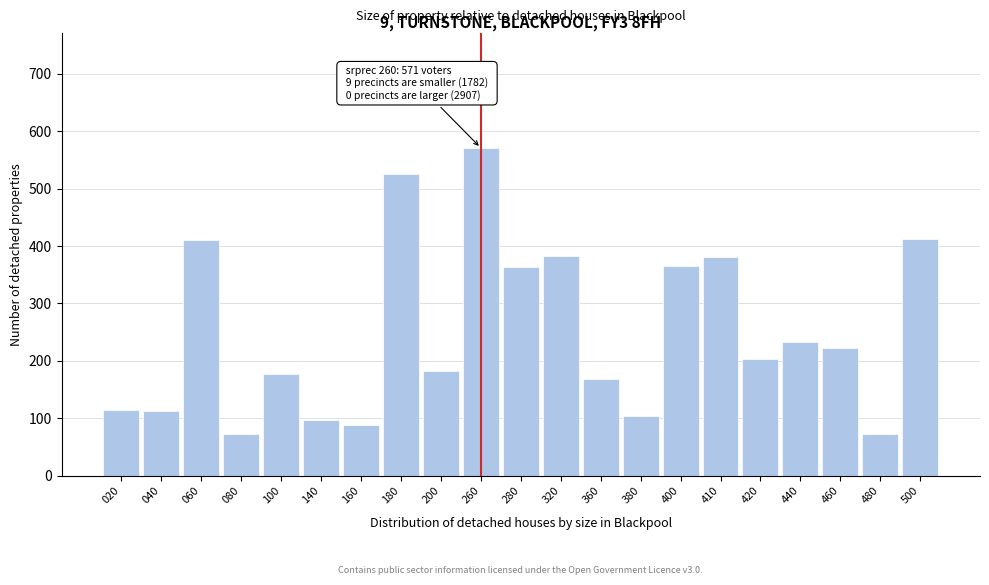

What is the ratio of the value at 420 to the value at 260?

0.4